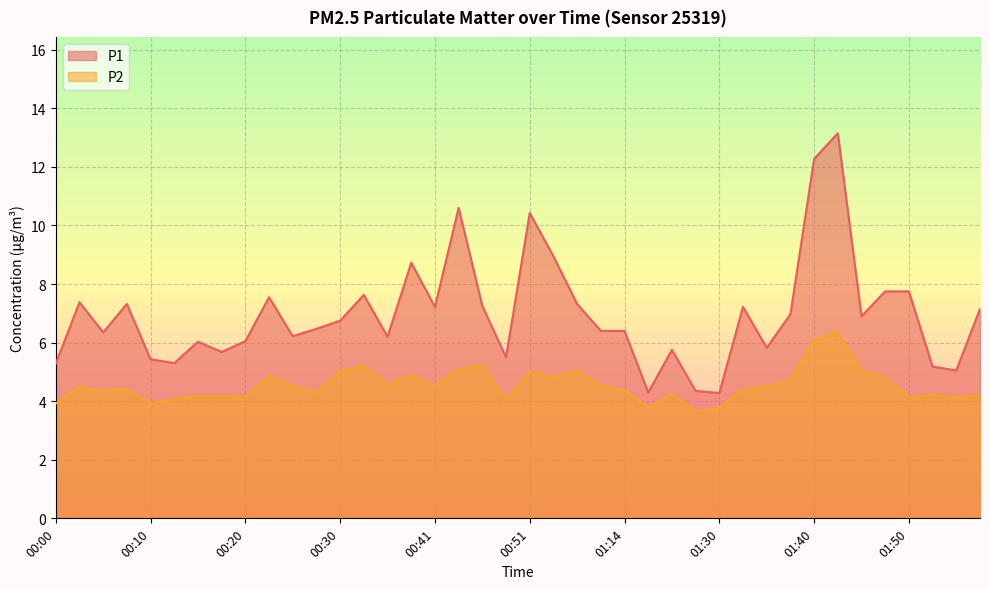

Reading right to left, extract all data points from this chart.

P1: 01:58=7.2	01:55=5.0	01:53=5.2	01:50=7.8	01:48=7.8	01:45=6.9	01:43=13.2	01:40=12.3	01:37=7.0	01:35=5.8	01:32=7.2	01:30=4.3	01:22=4.3	01:19=5.8	01:17=4.3	01:14=6.4	00:58=6.4	00:56=7.3	00:53=8.9	00:51=10.4	00:48=5.5	00:46=7.2	00:43=10.6	00:41=7.2	00:38=8.7	00:36=6.2	00:33=7.6	00:30=6.8	00:28=6.5	00:25=6.2	00:23=7.5	00:20=6.0	00:18=5.7	00:15=6.0	00:13=5.3	00:10=5.4	00:08=7.3	00:05=6.3	00:03=7.4	00:00=5.3
P2: 01:58=4.2	01:55=4.1	01:53=4.2	01:50=4.1	01:48=4.8	01:45=5.0	01:43=6.3	01:40=6.1	01:37=4.7	01:35=4.5	01:32=4.4	01:30=3.8	01:22=3.6	01:19=4.2	01:17=3.8	01:14=4.4	00:58=4.5	00:56=5.0	00:53=4.8	00:51=5.0	00:48=4.1	00:46=5.2	00:43=5.1	00:41=4.5	00:38=4.9	00:36=4.5	00:33=5.2	00:30=5.0	00:28=4.3	00:25=4.5	00:23=4.9	00:20=4.2	00:18=4.2	00:15=4.2	00:13=4.1	00:10=3.9	00:08=4.4	00:05=4.3	00:03=4.5	00:00=3.9